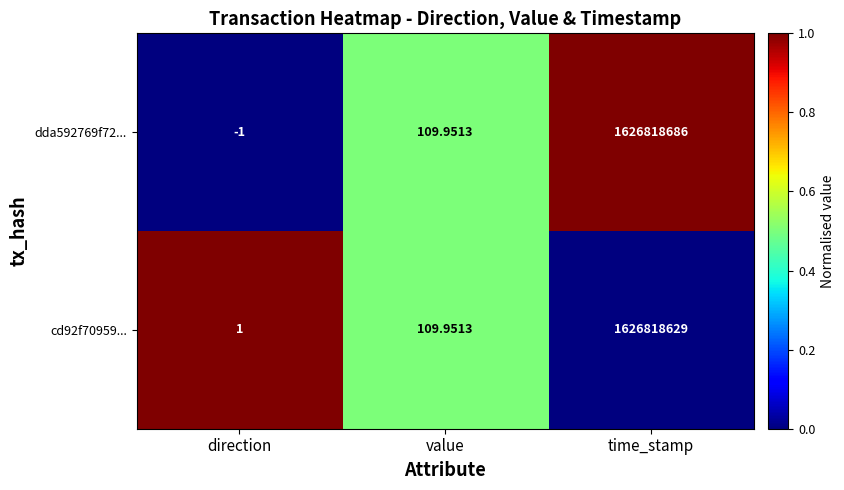

List the labels in order of dda592769f72... value, largest first.

time_stamp, value, direction